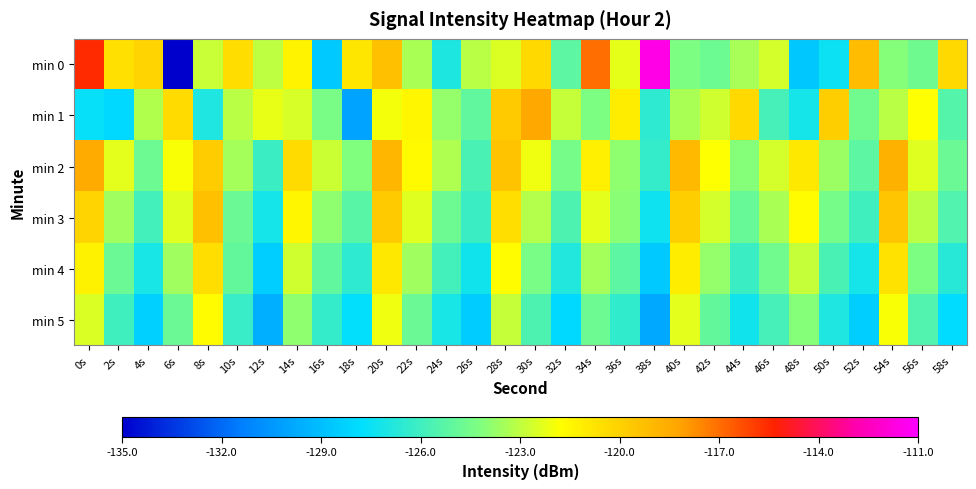

Reading left to right, transcribe all the data shown in this chart.

min 0: 0s=-115.5	2s=-120.6	4s=-120.1	6s=-135.1	8s=-122.8	10s=-120.4	12s=-123.0	14s=-121.3	16s=-128.6	18s=-120.8	20s=-119.3	22s=-123.4	24s=-127.0	26s=-123.1	28s=-122.5	30s=-120.3	32s=-125.2	34s=-117.0	36s=-122.3	38s=-111.6	40s=-124.3	42s=-124.7	44s=-123.4	46s=-122.6	48s=-128.6	50s=-127.5	52s=-119.1	54s=-124.1	56s=-124.6	58s=-120.3
min 1: 0s=-127.6	2s=-128.0	4s=-123.3	6s=-120.4	8s=-126.9	10s=-123.1	12s=-122.2	14s=-122.5	16s=-124.4	18s=-130.1	20s=-122.0	22s=-121.5	24s=-123.8	26s=-125.1	28s=-119.7	30s=-118.4	32s=-122.9	34s=-124.3	36s=-121.1	38s=-126.5	40s=-123.4	42s=-122.7	44s=-120.3	46s=-125.8	48s=-127.2	50s=-119.9	52s=-124.6	54s=-123.1	56s=-121.8	58s=-125.4
min 2: 0s=-118.5	2s=-122.3	4s=-124.7	6s=-121.9	8s=-119.8	10s=-123.5	12s=-126.1	14s=-120.4	16s=-122.8	18s=-124.2	20s=-118.9	22s=-121.6	24s=-123.3	26s=-125.7	28s=-119.4	30s=-122.1	32s=-124.5	34s=-121.2	36s=-123.9	38s=-126.3	40s=-119.1	42s=-121.8	44s=-124.1	46s=-122.6	48s=-120.9	50s=-123.7	52s=-125.2	54s=-118.7	56s=-122.4	58s=-124.8
min 3: 0s=-120.1	2s=-123.6	4s=-125.9	6s=-122.4	8s=-119.3	10s=-124.8	12s=-127.2	14s=-121.5	16s=-123.9	18s=-125.3	20s=-119.7	22s=-122.4	24s=-124.7	26s=-126.1	28s=-120.5	30s=-123.2	32s=-125.6	34s=-122.3	36s=-124.0	38s=-127.4	40s=-119.9	42s=-122.6	44s=-124.9	46s=-123.4	48s=-121.7	50s=-124.5	52s=-126.0	54s=-119.5	56s=-123.1	58s=-125.5
min 4: 0s=-121.3	2s=-124.8	4s=-127.1	6s=-123.6	8s=-120.5	10s=-125.0	12s=-128.4	14s=-122.7	16s=-125.1	18s=-126.5	20s=-120.9	22s=-123.6	24s=-125.9	26s=-127.3	28s=-121.7	30s=-124.4	32s=-126.8	34s=-123.5	36s=-125.2	38s=-128.6	40s=-121.1	42s=-123.8	44s=-126.1	46s=-124.6	48s=-122.9	50s=-125.7	52s=-127.2	54s=-120.7	56s=-124.3	58s=-126.7
min 5: 0s=-122.5	2s=-126.0	4s=-128.3	6s=-124.8	8s=-121.7	10s=-126.2	12s=-129.6	14s=-123.9	16s=-126.3	18s=-127.7	20s=-122.1	22s=-124.8	24s=-127.1	26s=-128.5	28s=-122.9	30s=-125.6	32s=-128.0	34s=-124.7	36s=-126.4	38s=-129.8	40s=-122.3	42s=-125.0	44s=-127.3	46s=-125.8	48s=-124.1	50s=-126.9	52s=-128.4	54s=-121.9	56s=-125.5	58s=-127.9